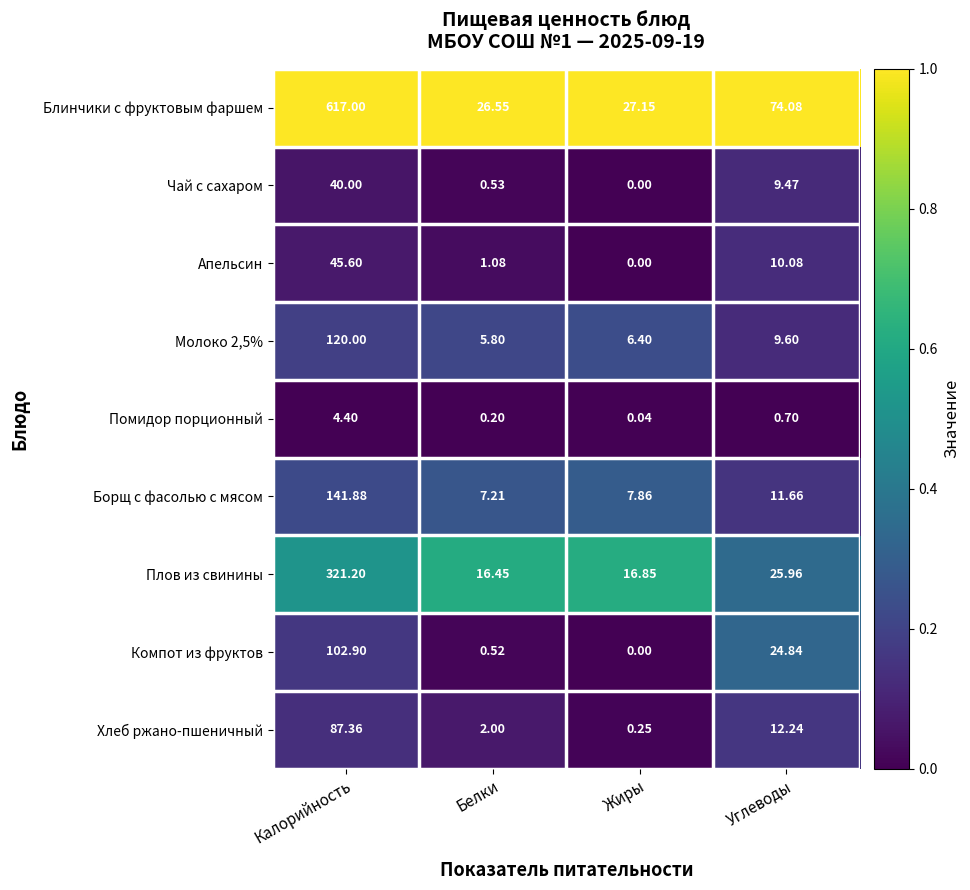

How many data points does each series have?

4